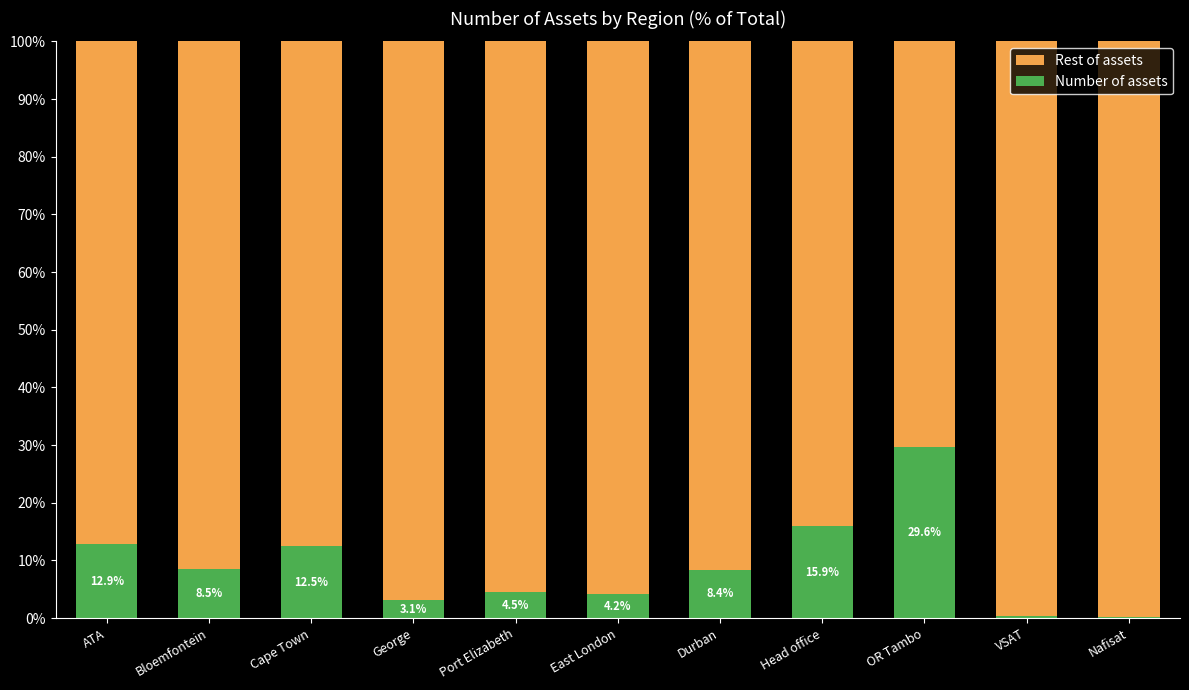

What is the sum of all Number of assets values?

100.0